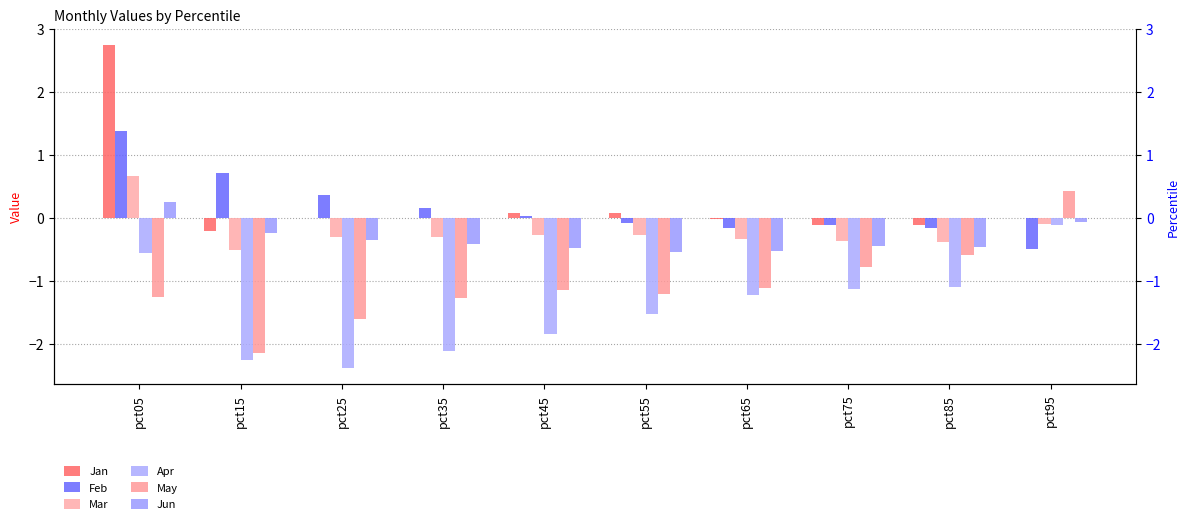

The Apr series shows -1.4 at pct15. True or false?

False